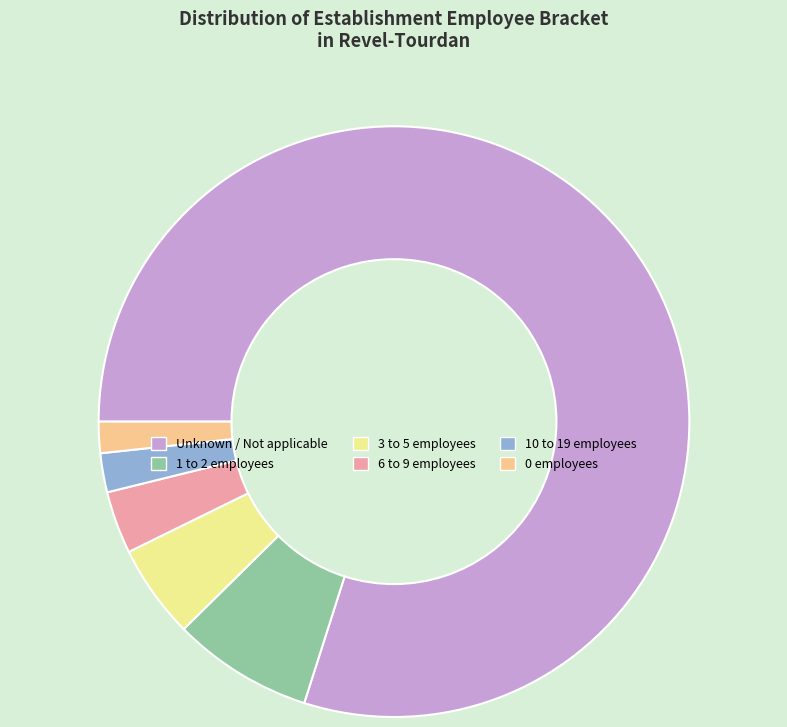

Is it true that 1 to 2 employees is 8% of the pie?

True